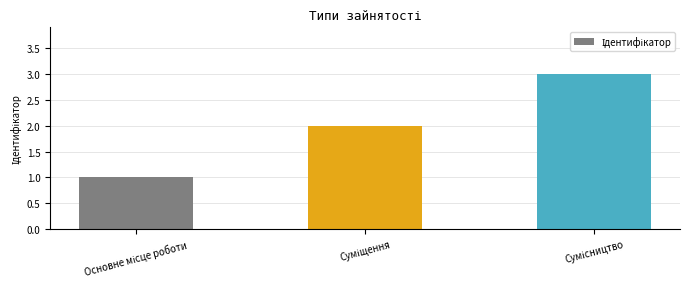

Reading left to right, transcribe all the data shown in this chart.

1	2	3